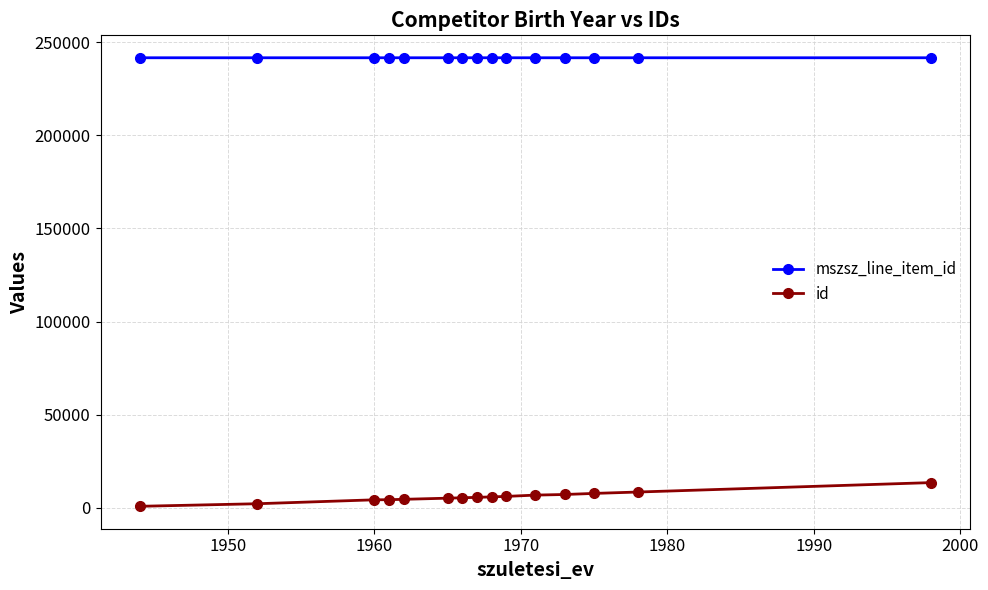

True or false: id and mszsz_line_item_id cross at least once.

False